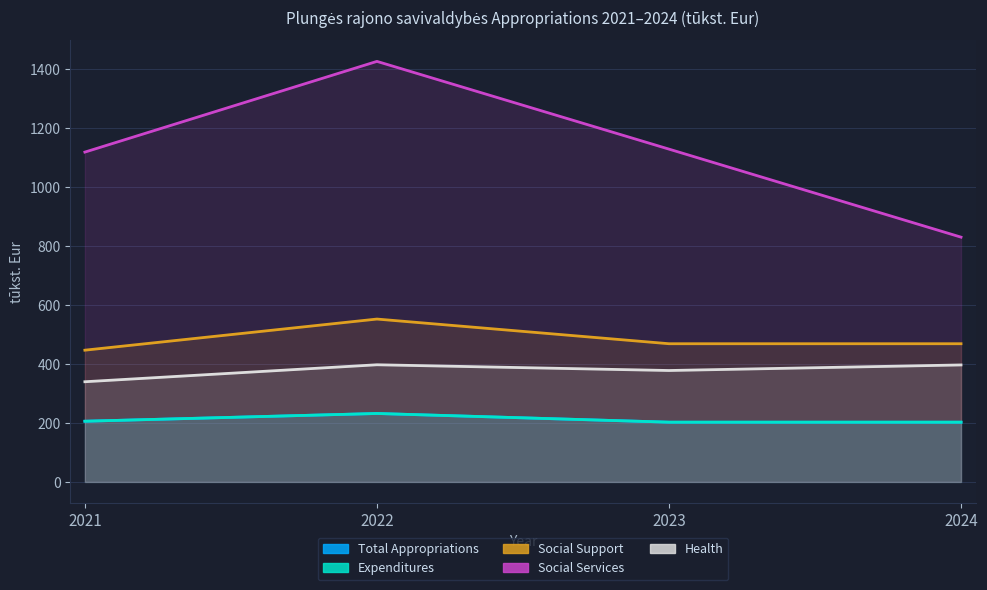

What is the sum of all Health values?

1512.7